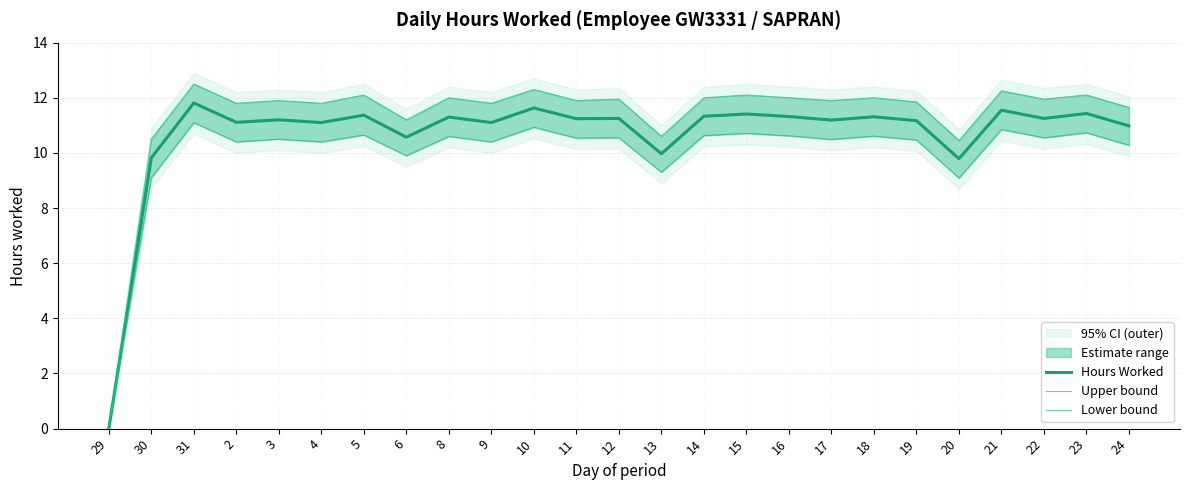

Rank the series by their average value, from highest to lowest.

Upper bound, Hours Worked, Lower bound